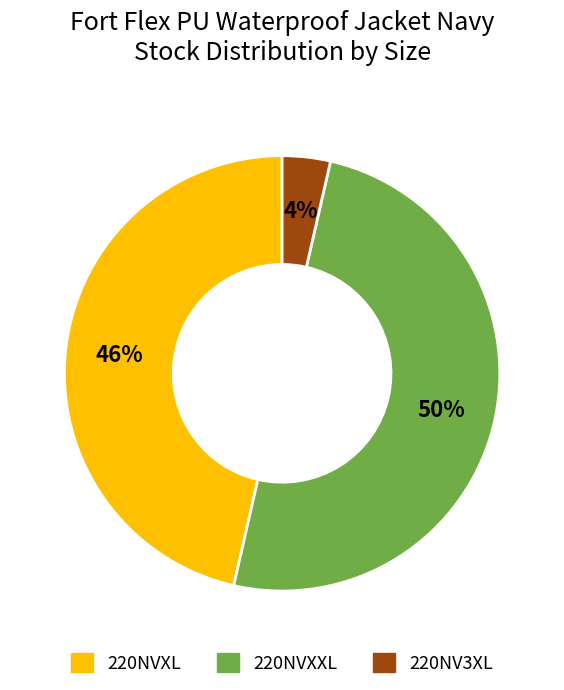

To the nearest percent, what is the average slice percentage?

33%